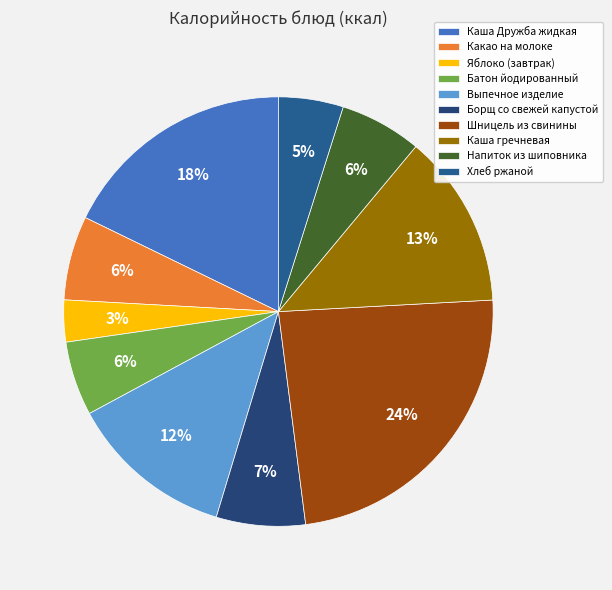

What is the change in value from Какао на молоке to Яблоко (завтрак)?

-52.2